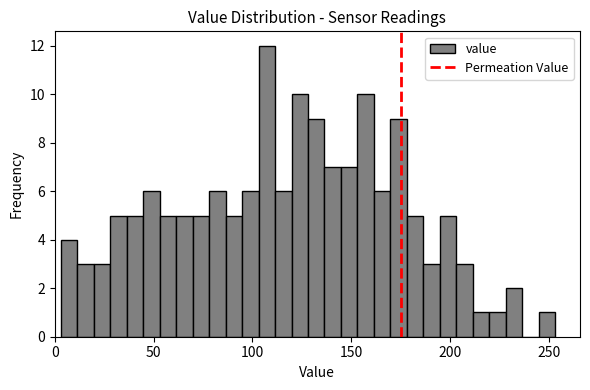

Read against the x-axis, roughly where is the centre of the tallest bar?

105